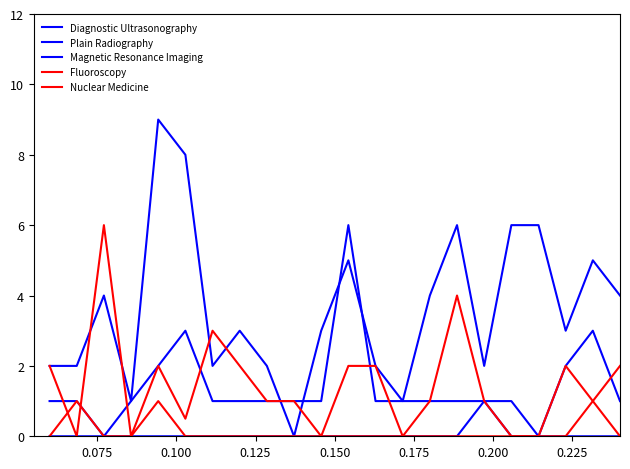

Is this an area chart (filled region under the line)?

No